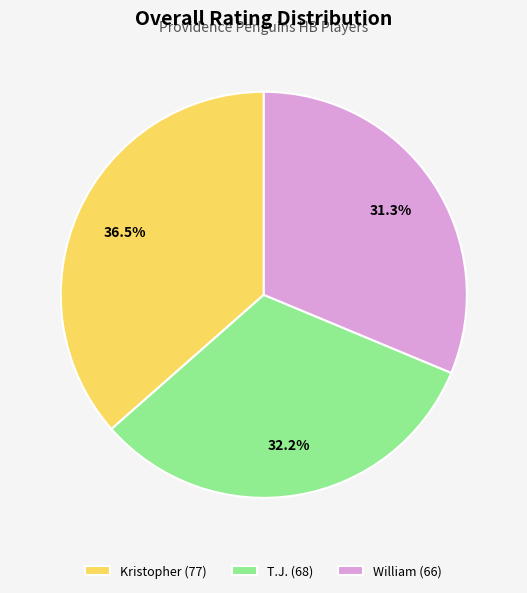

Which category has the biggest portion of the pie?

Kristopher